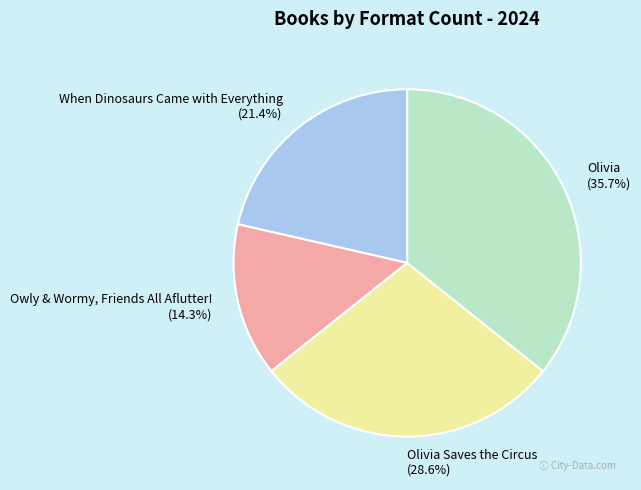

What is the smallest slice in the pie chart?

Owly & Wormy, Friends All Aflutter! (14.3%)